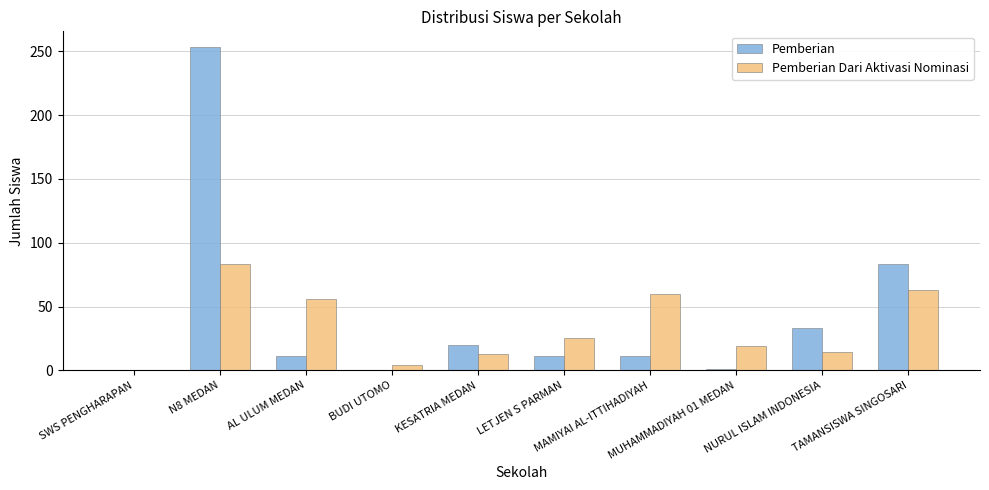

Rank the series by their average value, from lowest to highest.

Pemberian Dari Aktivasi Nominasi, Pemberian